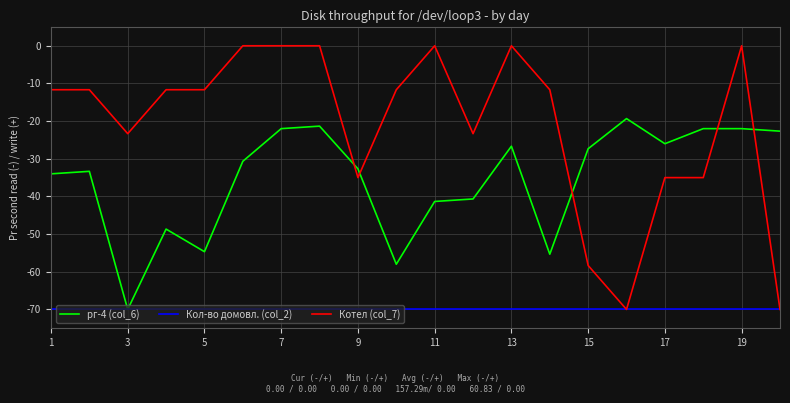

Rank the series by their average value, from lowest to highest.

Кол-во домовл. (col_2), pг-4 (col_6), Котел (col_7)